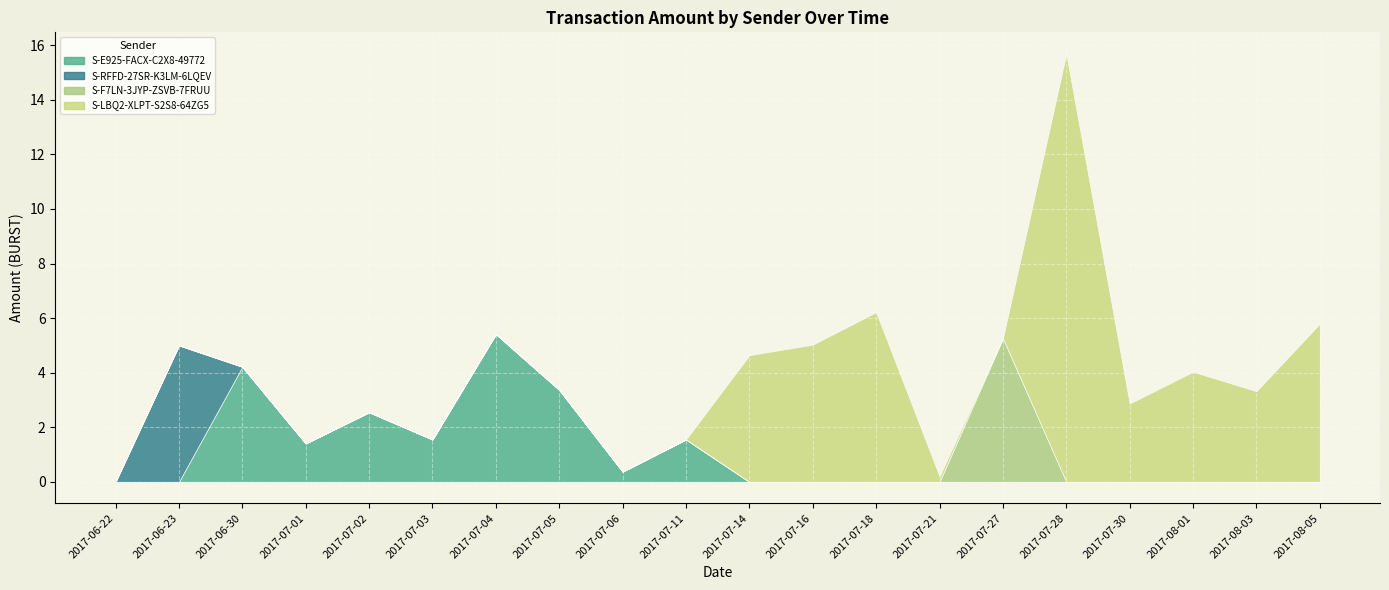

True or false: S-LBQ2-XLPT-S2S8-64ZG5 has a value of 0.2 at 2017-07-21.

True